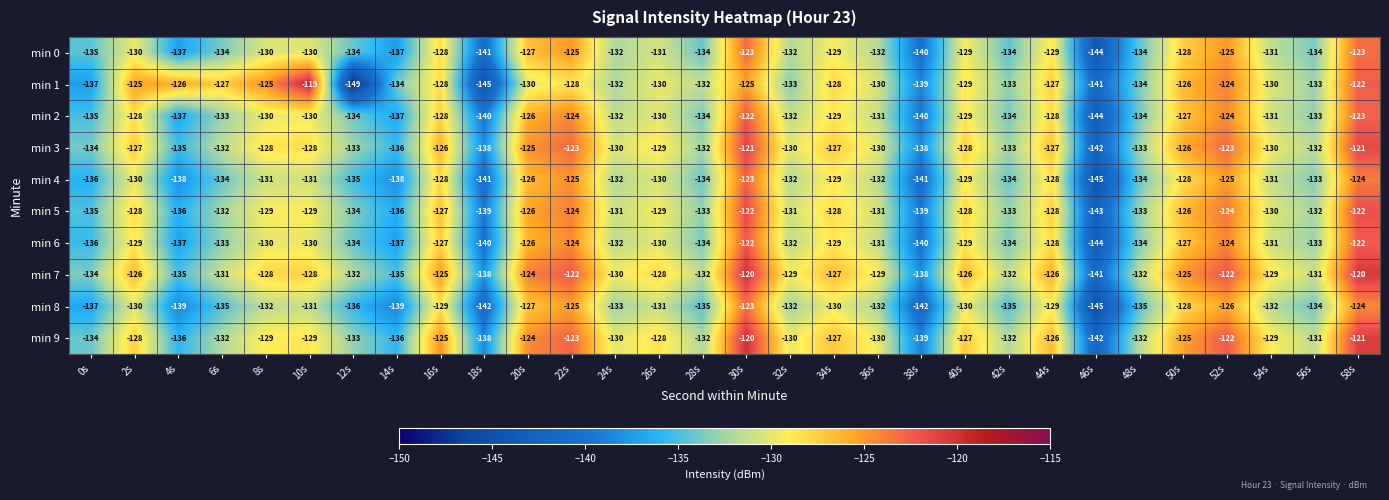

Where does the min 4 series first go above -131?

2s